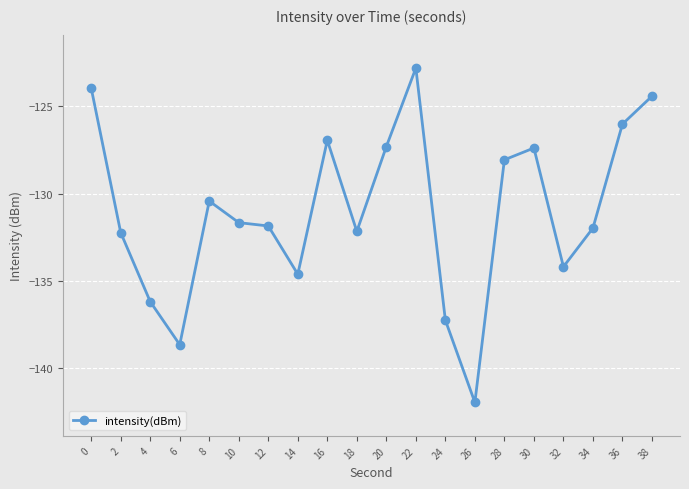

What is the minimum value shown in the chart?

-142.0